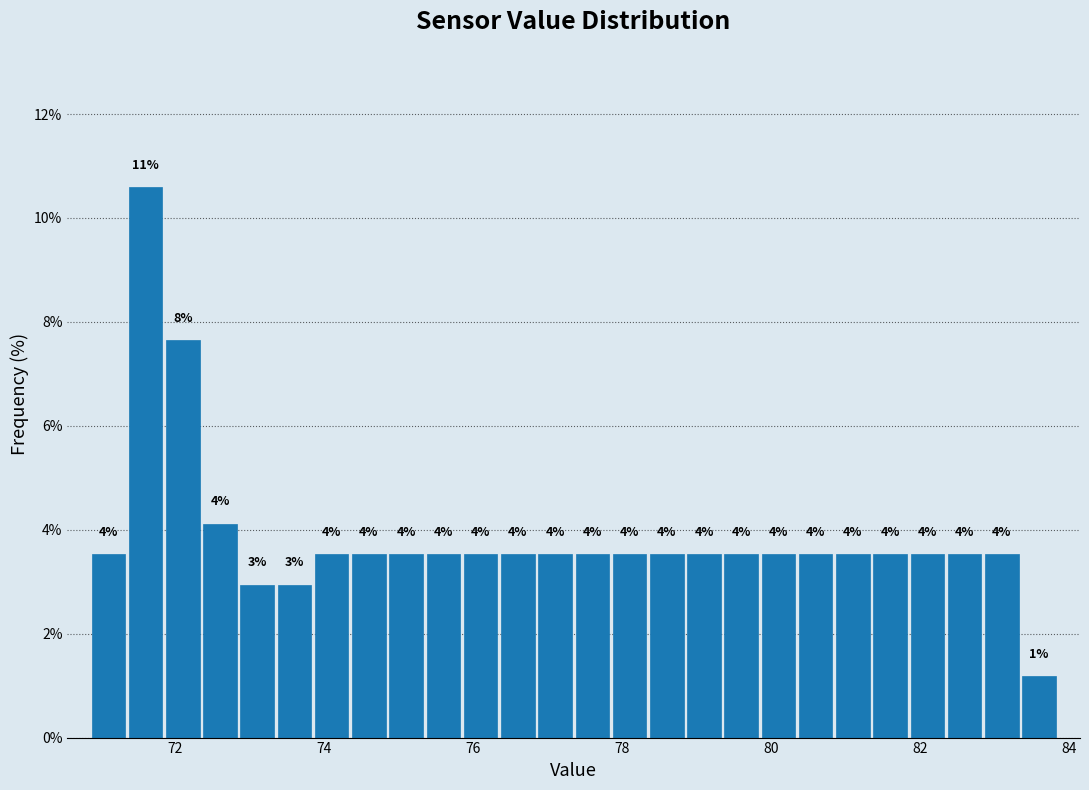

Around what value on the x-axis is the tallest bar? Give the approximate position of its centre, as read against the axis.

71.6